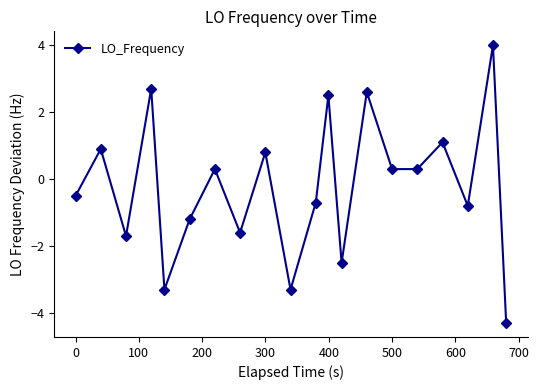

How many points are higher than both their immediate neighbors (excluding endpoints)?

8